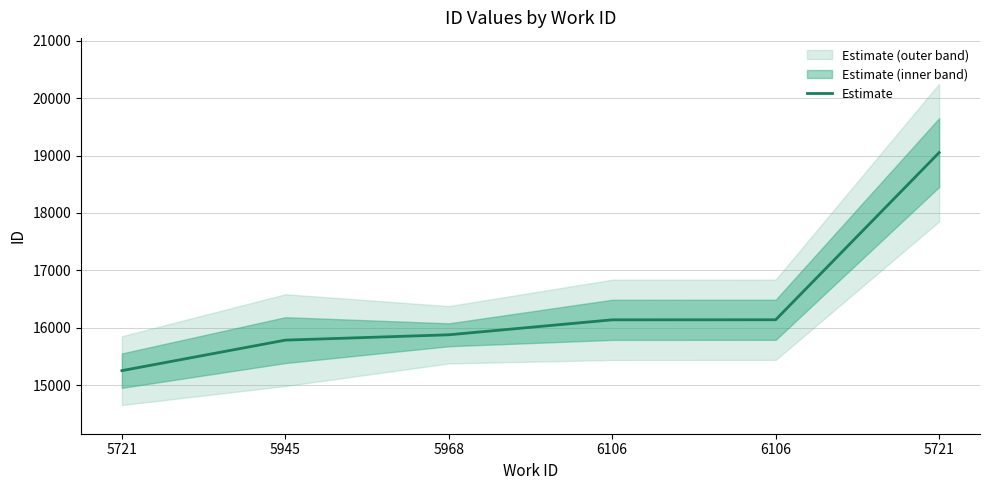

Does the chart have visible grid lines?

Yes